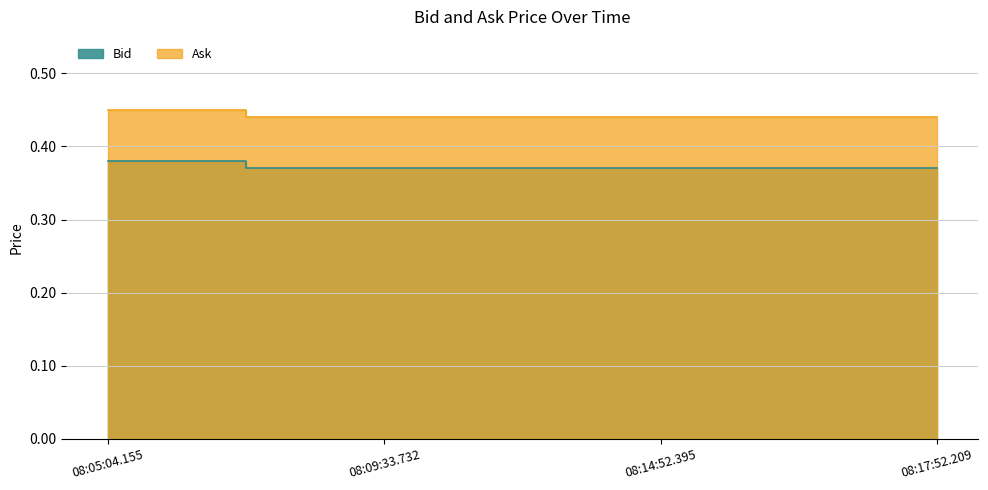

Reading right to left, transcribe all the data shown in this chart.

Bid: 0.4	0.4	0.4	0.4
Ask: 0.4	0.4	0.4	0.5